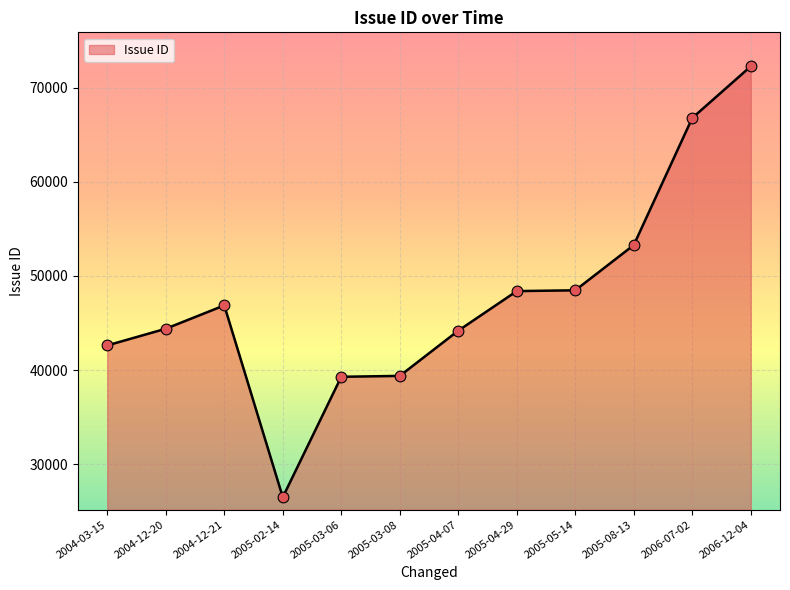

What is the change in value from 2005-05-14 to 2006-12-04?

+23776